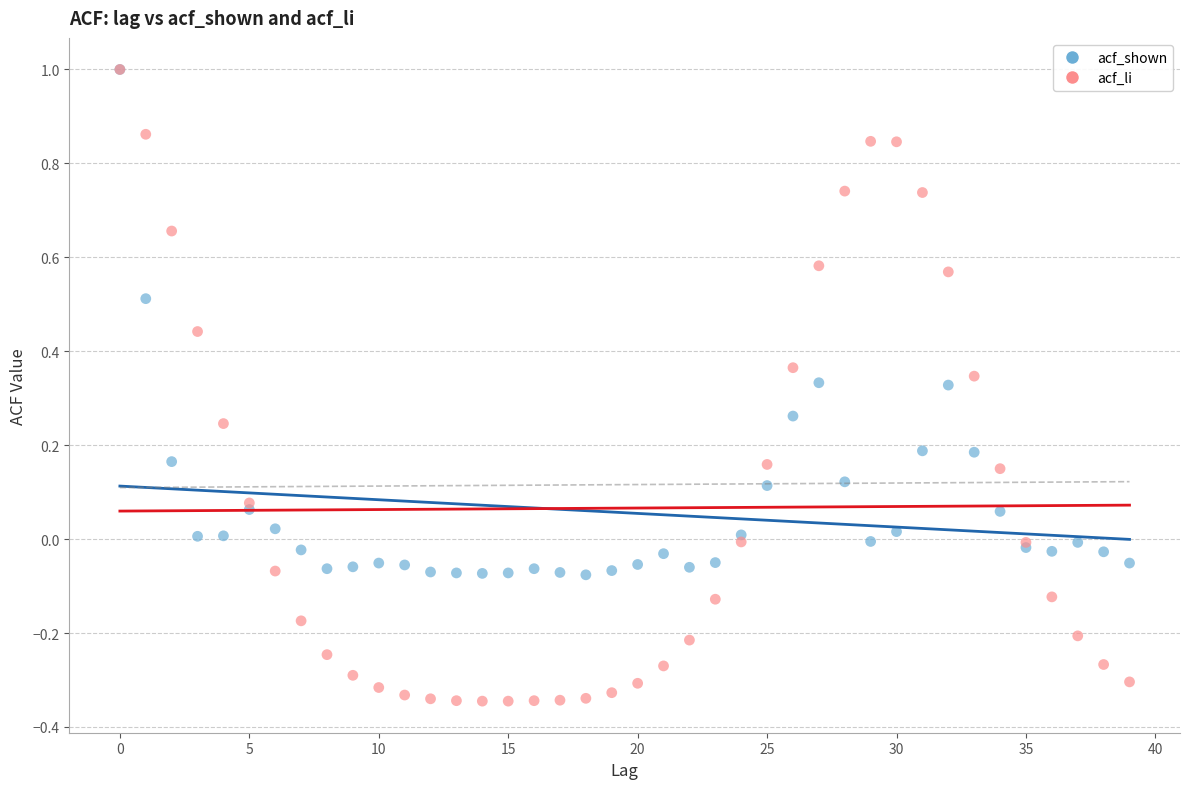

What are all the series names shown in the legend?

acf_shown, acf_li